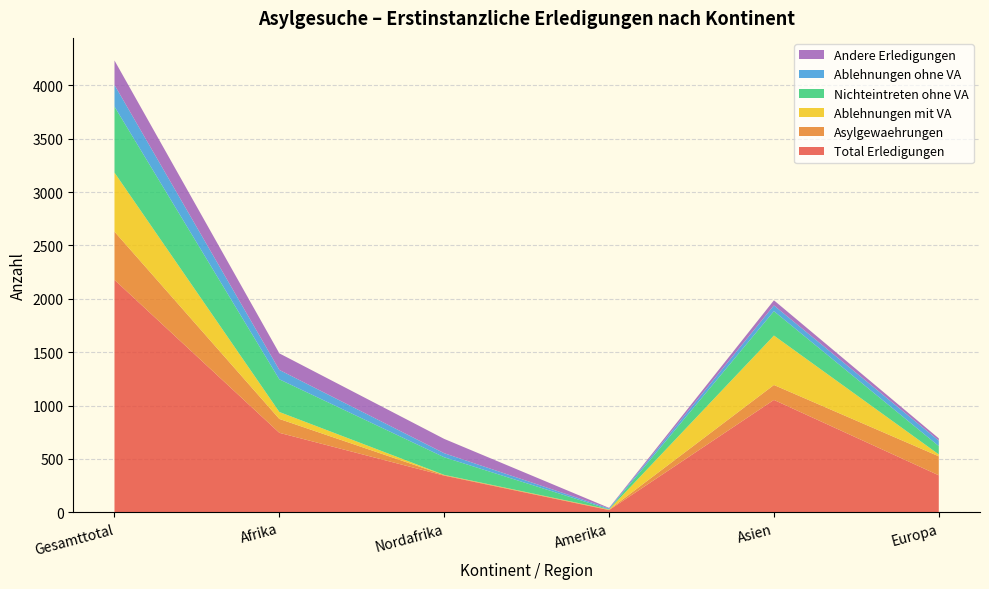

Reading right to left, what are all the values shown in this chart?

Total Erledigungen: 347	1053	21	344	745	2177
Asylgewaehrungen: 178	140	4	5	130	452
Ablehnungen mit VA: 18	463	2	2	65	553
Nichteintreten ohne VA: 78	228	2	165	306	618
Ablehnungen ohne VA: 51	54	8	38	88	203
Andere Erledigungen: 21	48	5	134	155	229